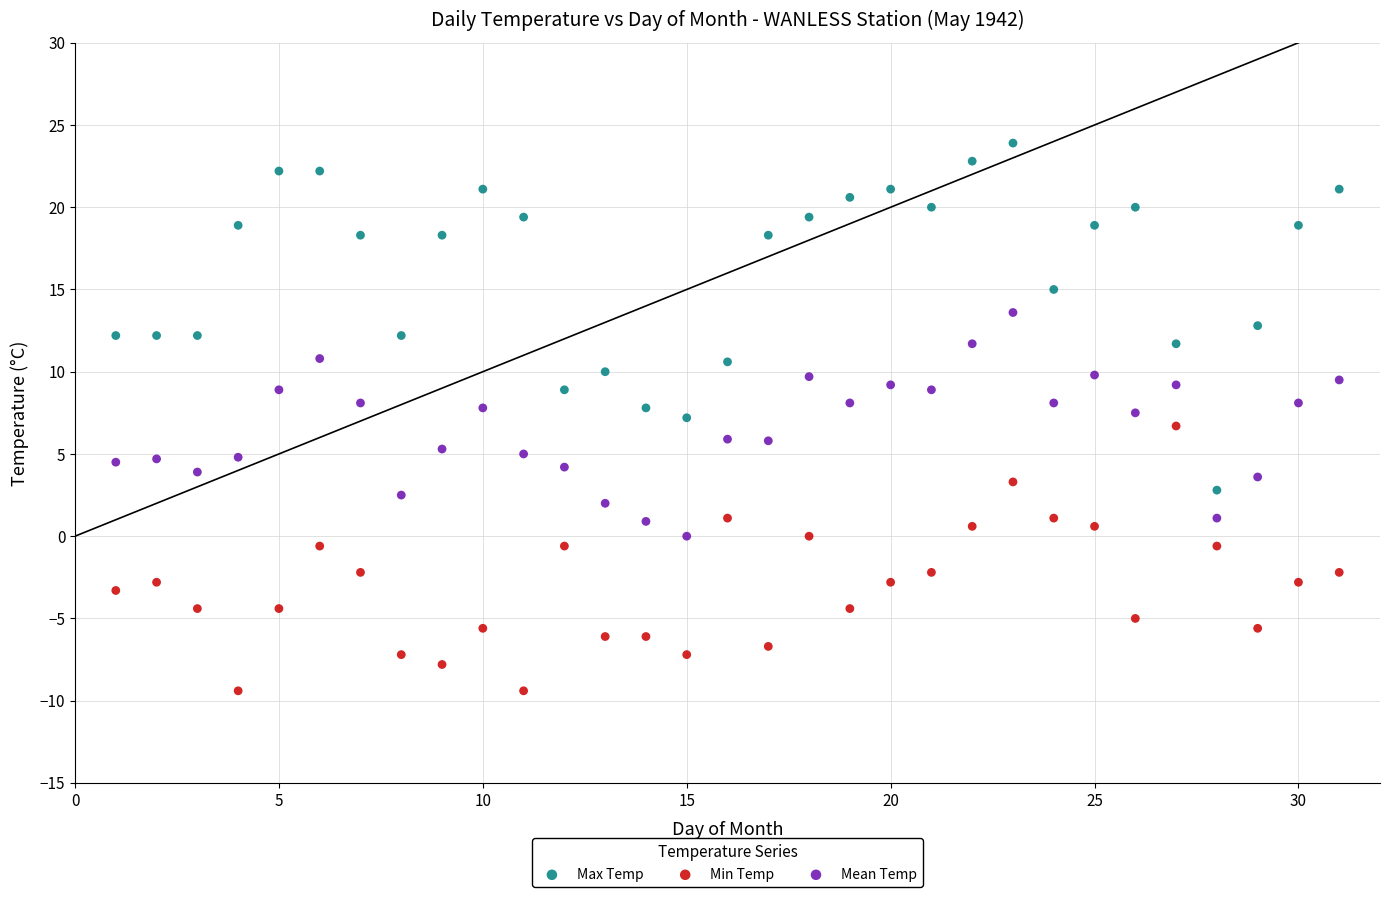

Which series has the largest Y range (max minus min)?

Max Temp